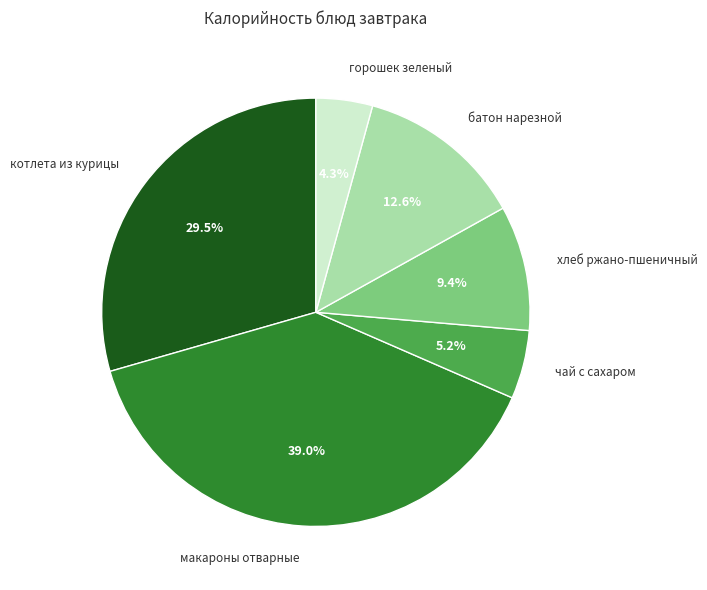

What percentage is the батон нарезной slice, to the nearest percent?

13%